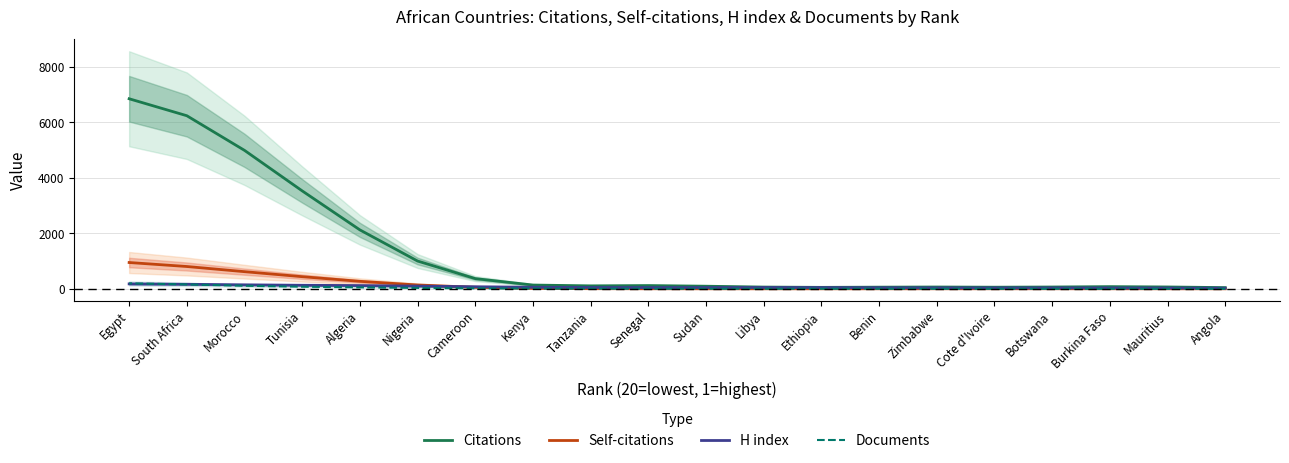

How many values in the Documents series exceed 3?

10